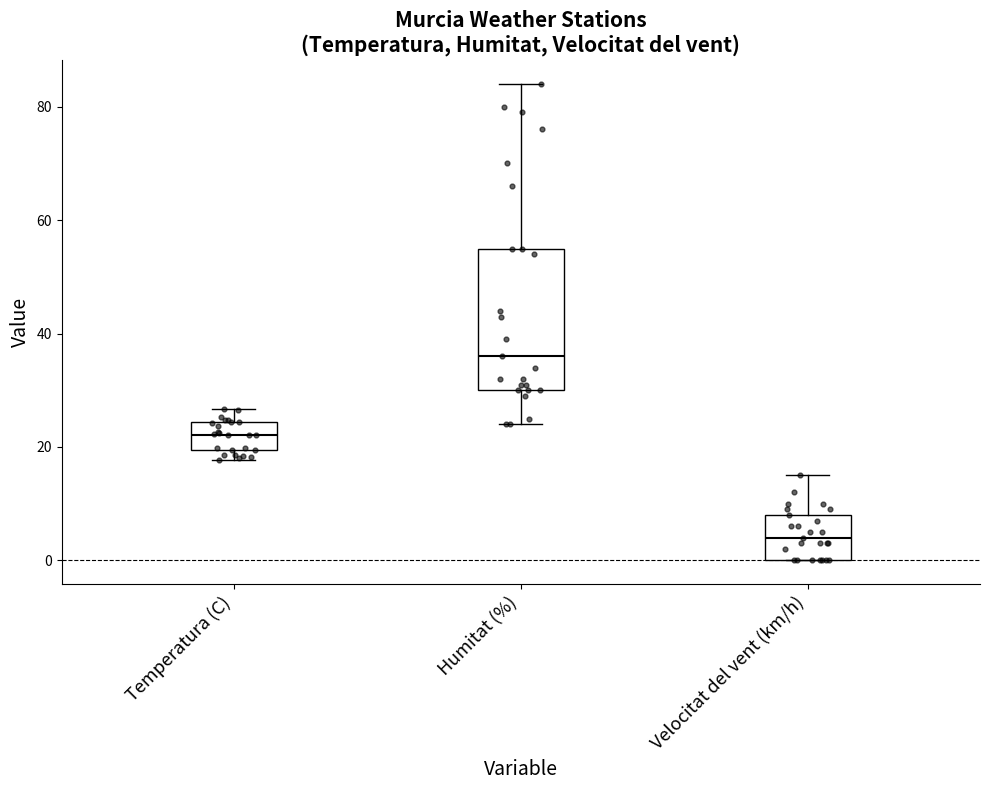

Reading left to right, read every box against the y-axis: the position of its median line, the range the box covers, and the ends of its whiskers. The values are not printed on the chart, so give them approximately, as read against the axis.

Temperatura (C): median 22, box 20 to 24, whiskers 18 to 26
Humitat (%): median 36, box 30 to 56, whiskers 24 to 84
Velocitat del vent (km/h): median 4, box 0 to 8, whiskers 0 to 16